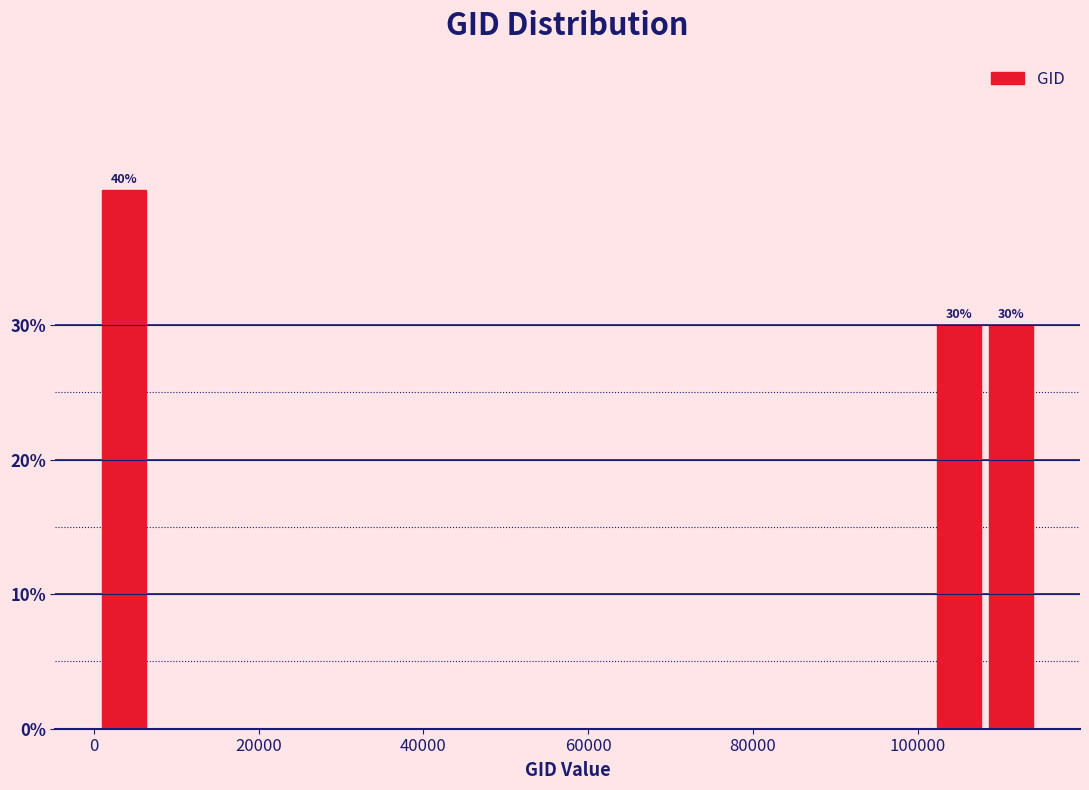

Read against the x-axis, roughly where is the centre of the tallest bar?

4000